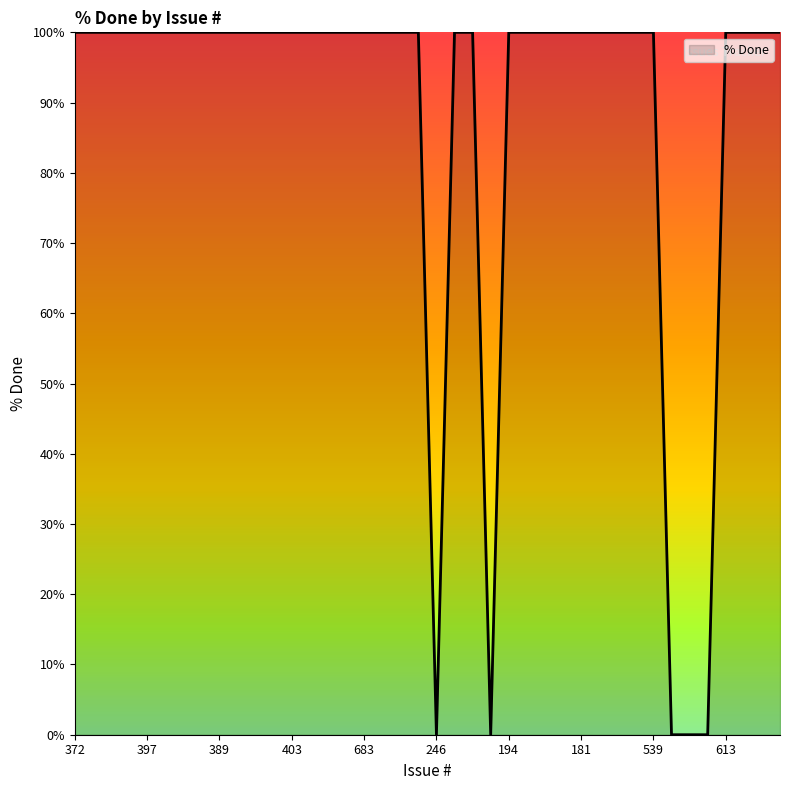

What is the maximum value shown in the chart?

100